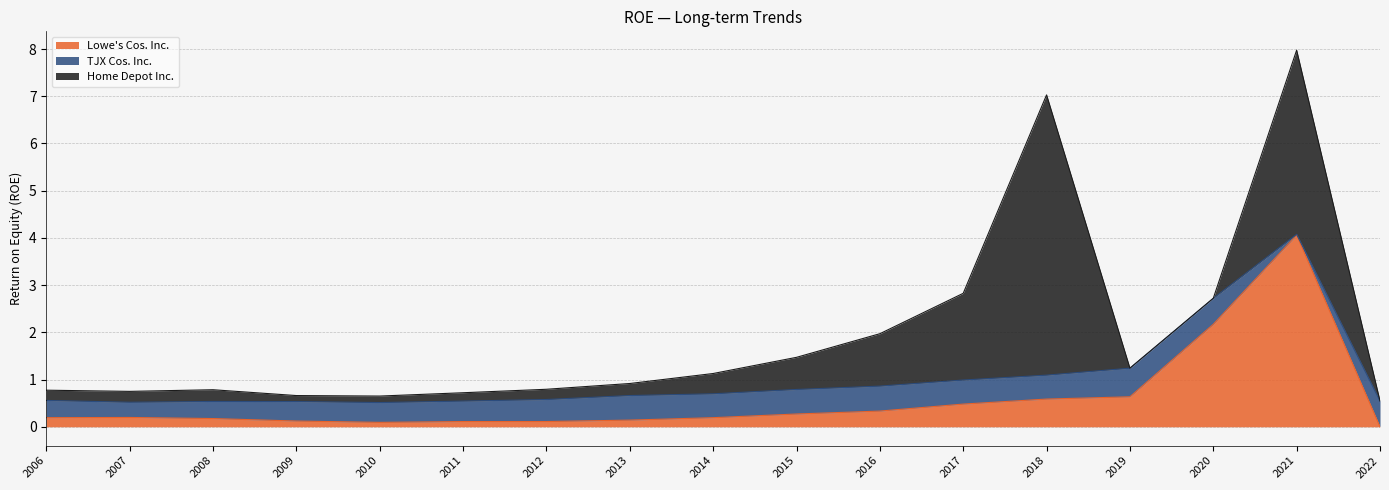

What is the spread (max minus min) of values at 2009-01-31?

0.3